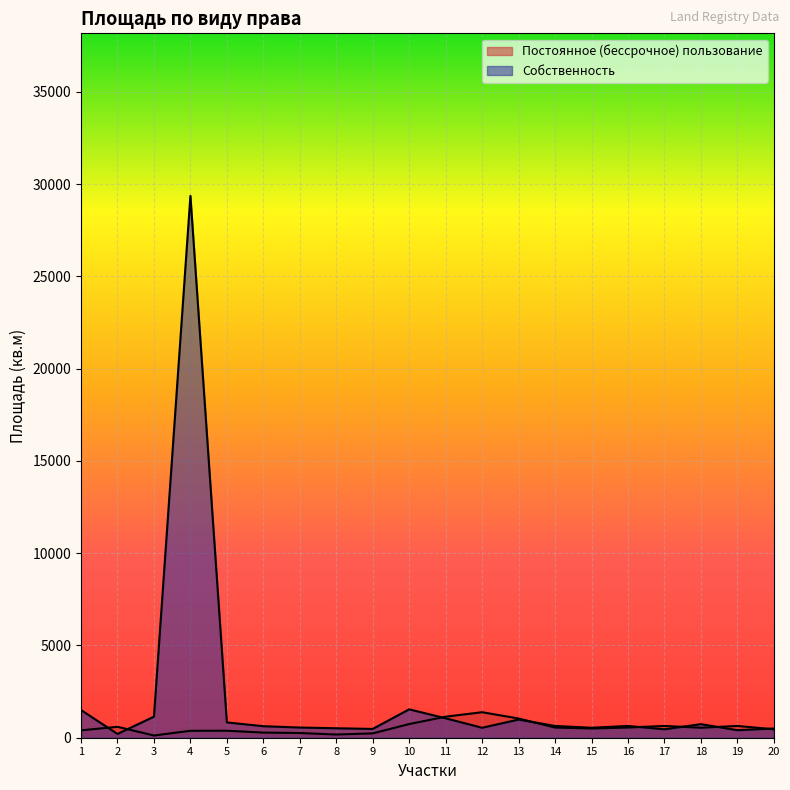

In Постоянное (бессрочное) пользование, how many points are higher than both neighbors (excluding endpoints)?

5